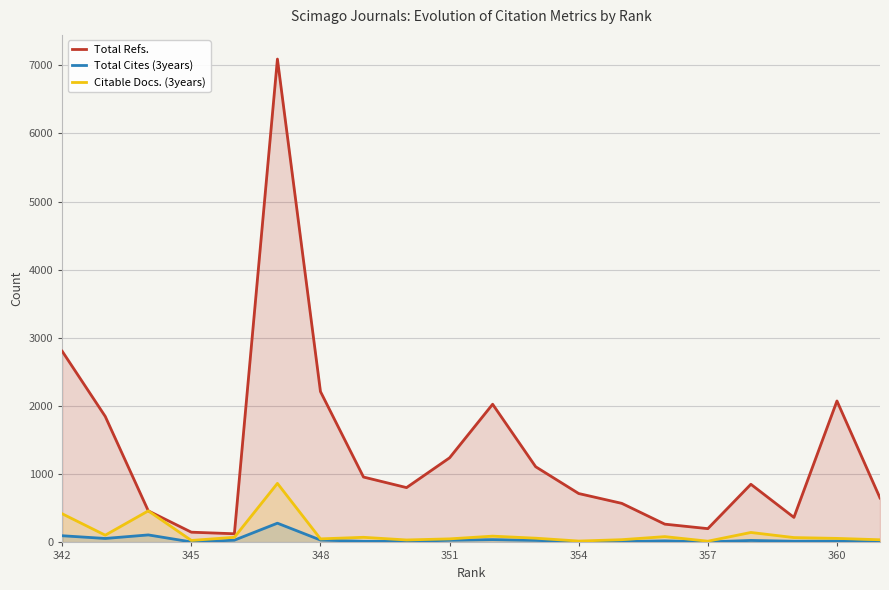

What is the highest value of the Total Refs. series?

7090